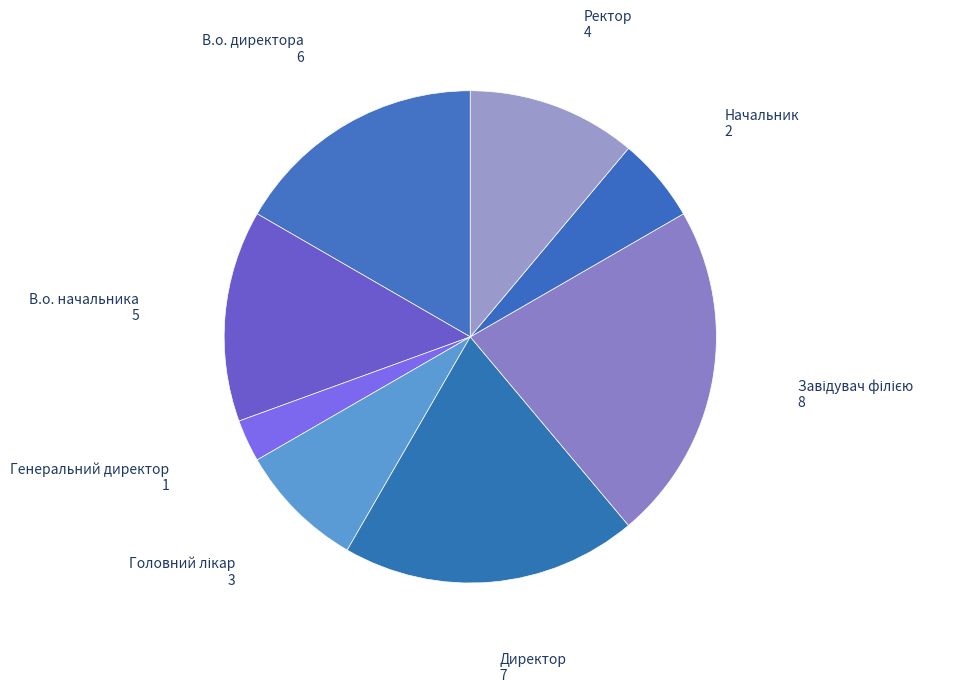

Count the number of slices in the pie.

8